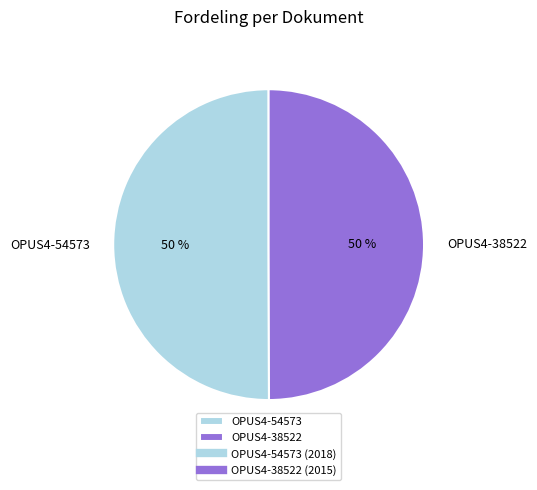

To the nearest percent, what percentage of the pie is OPUS4-38522?

50%